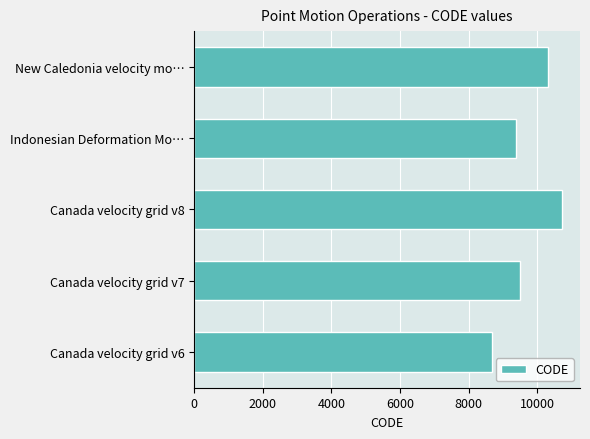

What is the difference between the maximum and minimum values?

2031